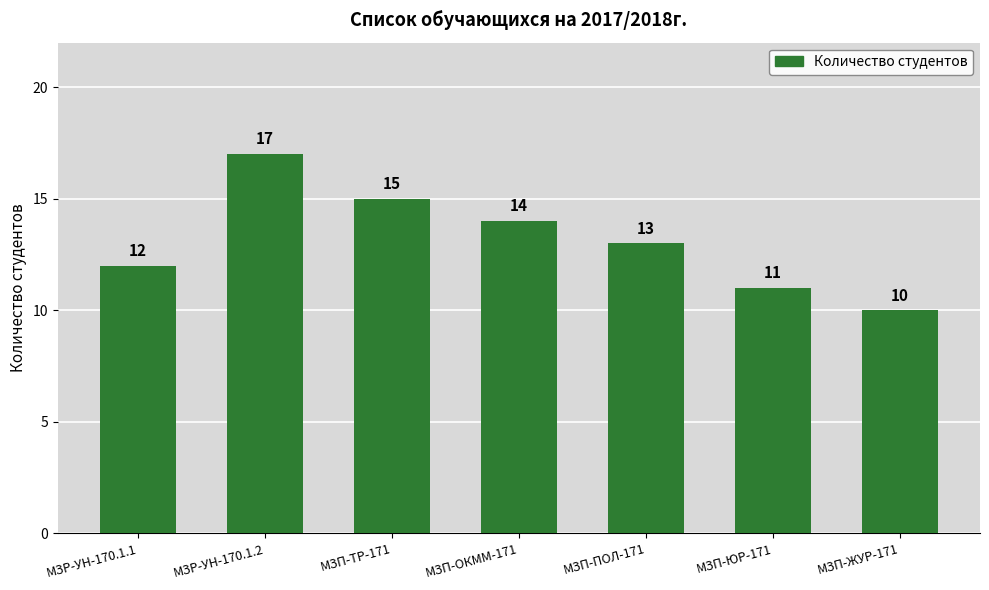

What is the difference between the maximum and minimum values?

7